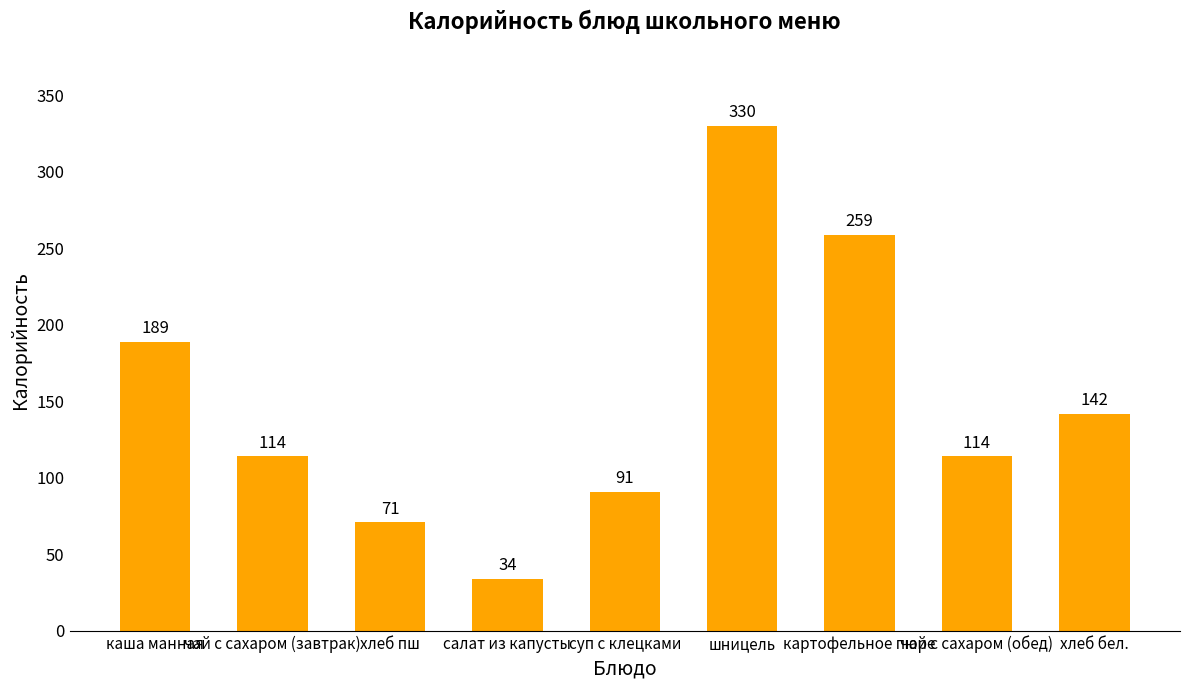

The value at картофельное пюре is 259. True or false?

True